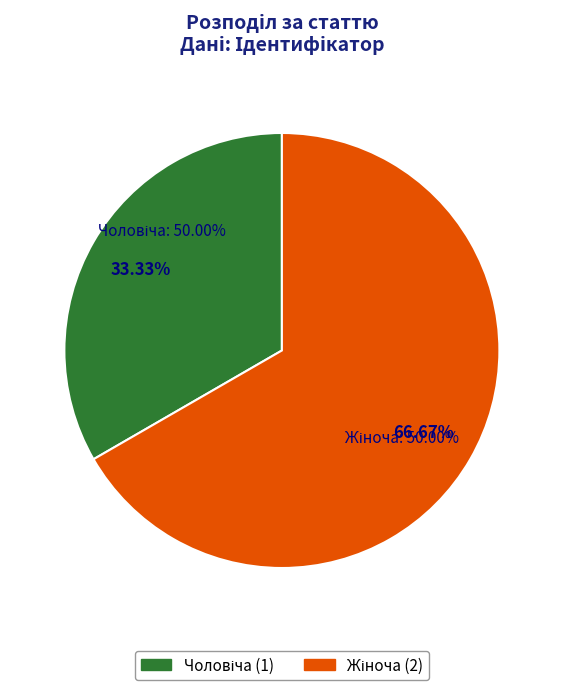

Which category accounts for the majority?

Жіноча